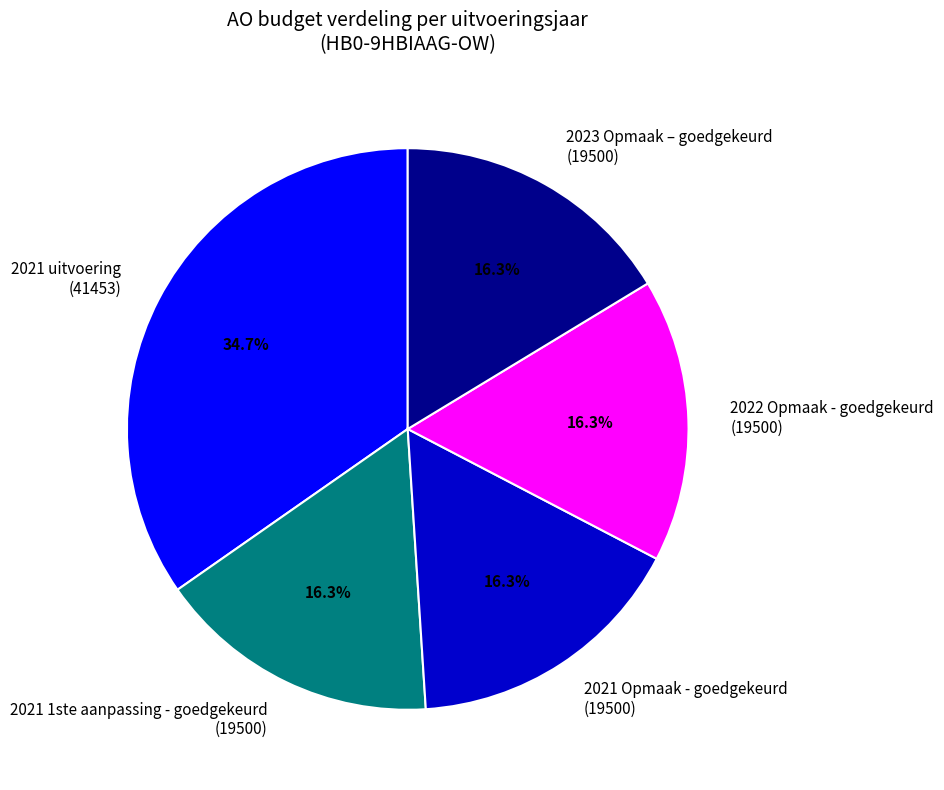

Combined, do 2023 Opmaak – goedgekeurd (19500) and 2022 Opmaak - goedgekeurd (19500) account for over 50%?

No